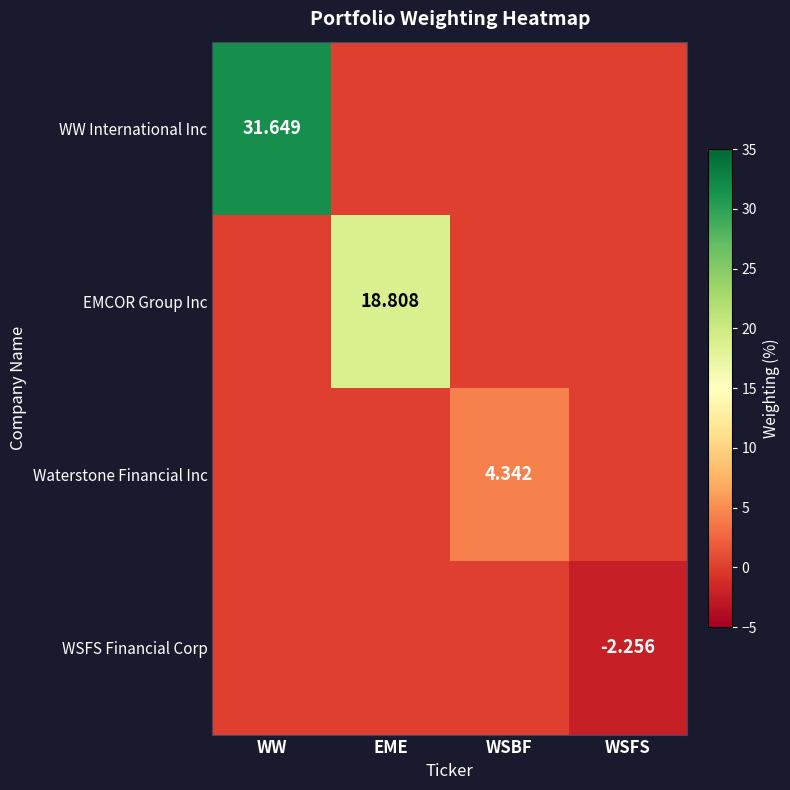

Count the WSFS Financial Corp values in the range 0 to 1.

3